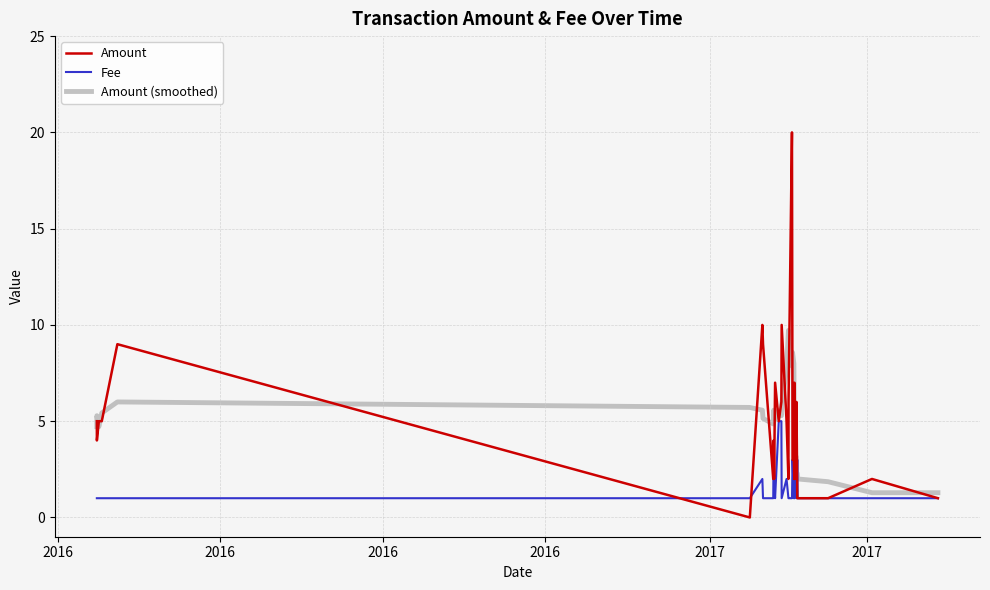

What is the sum of all Amount (smoothed) values?

169.0